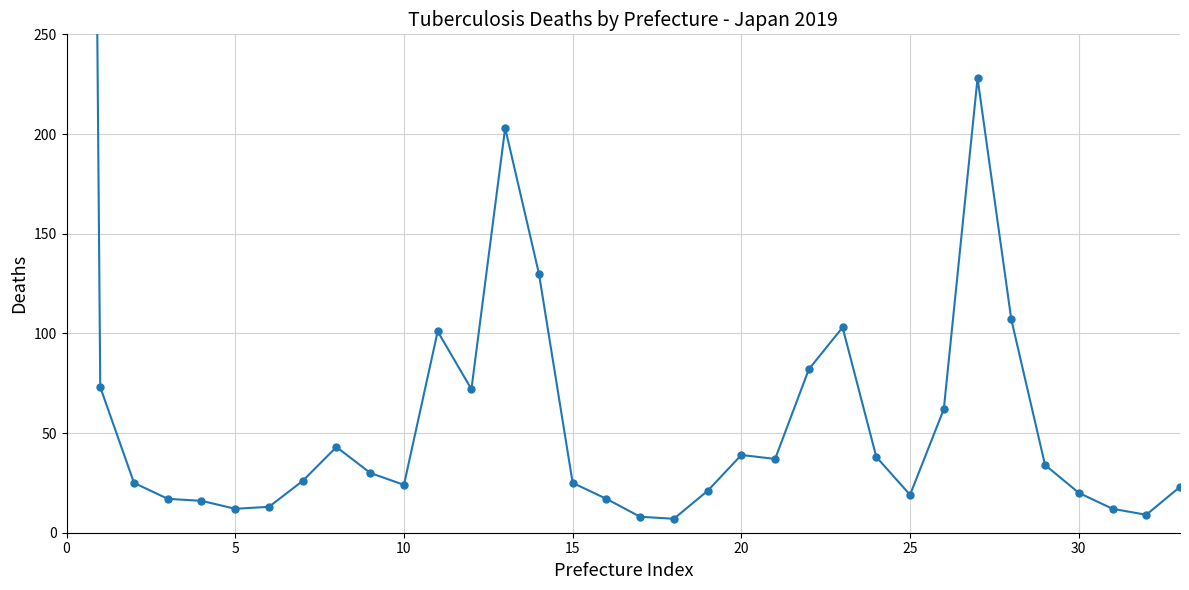

How many data points are less than 30?

17